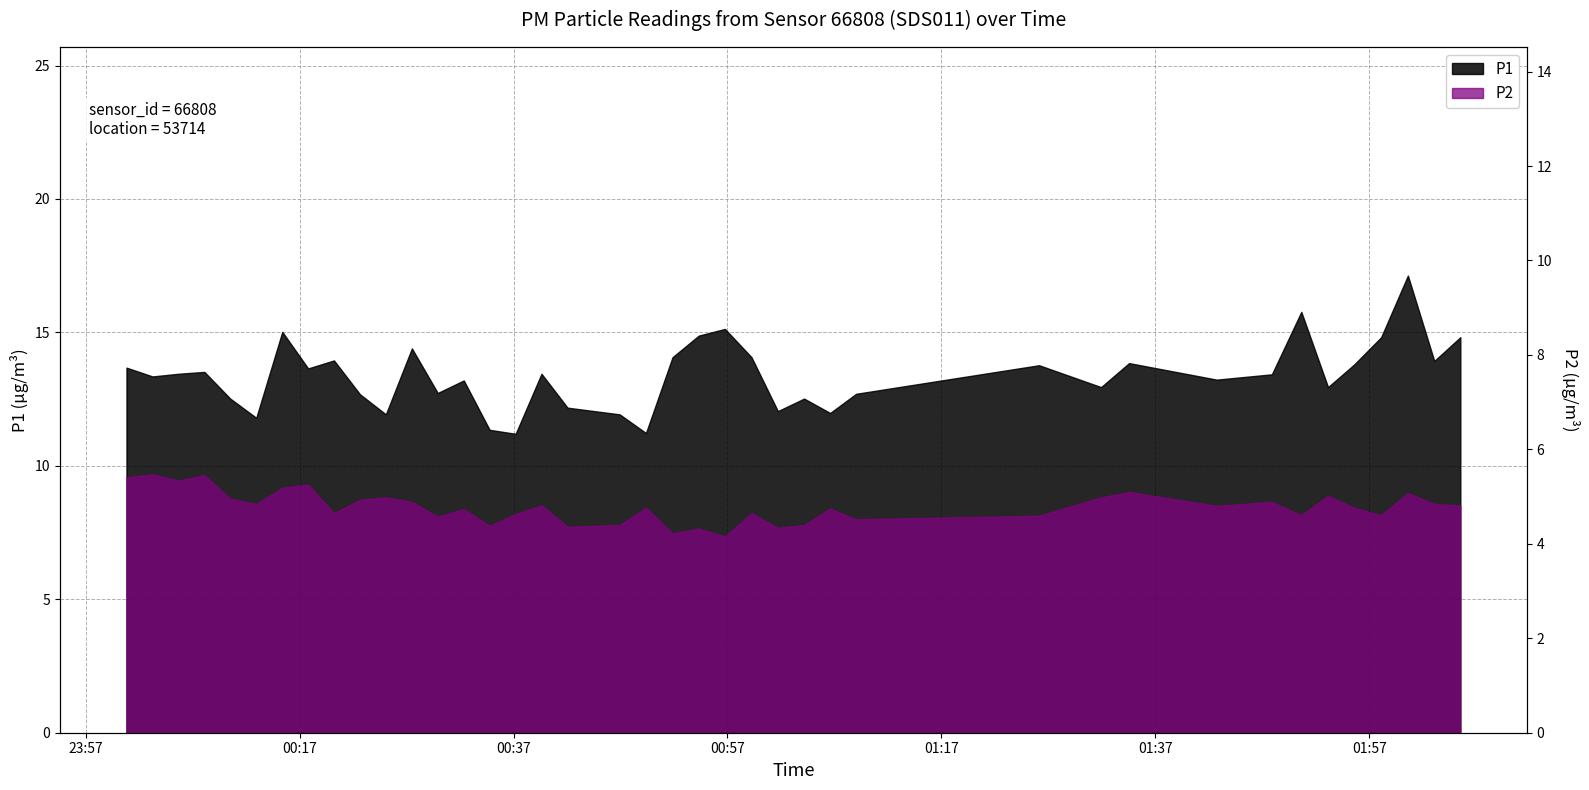

Does the chart display data point markers on the line(s)?

No